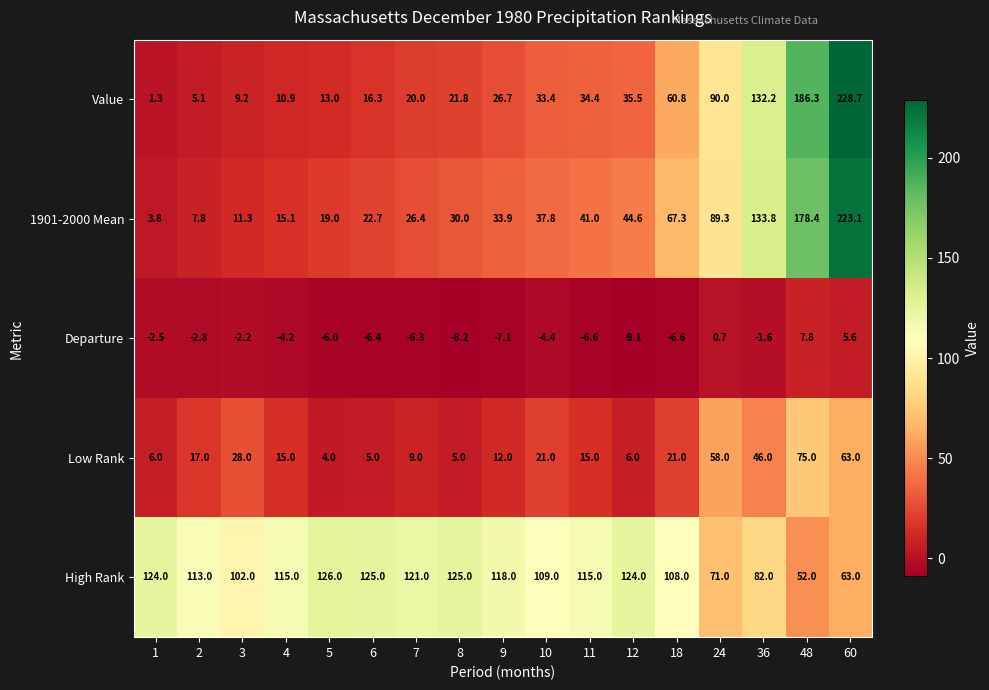

Count the number of categories in the chart.

17